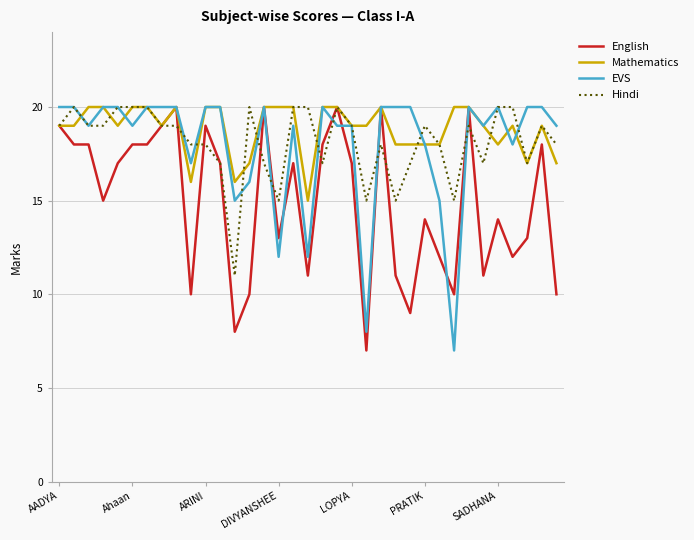

After their last crossing, which series has the higher values: Mathematics or EVS?

EVS